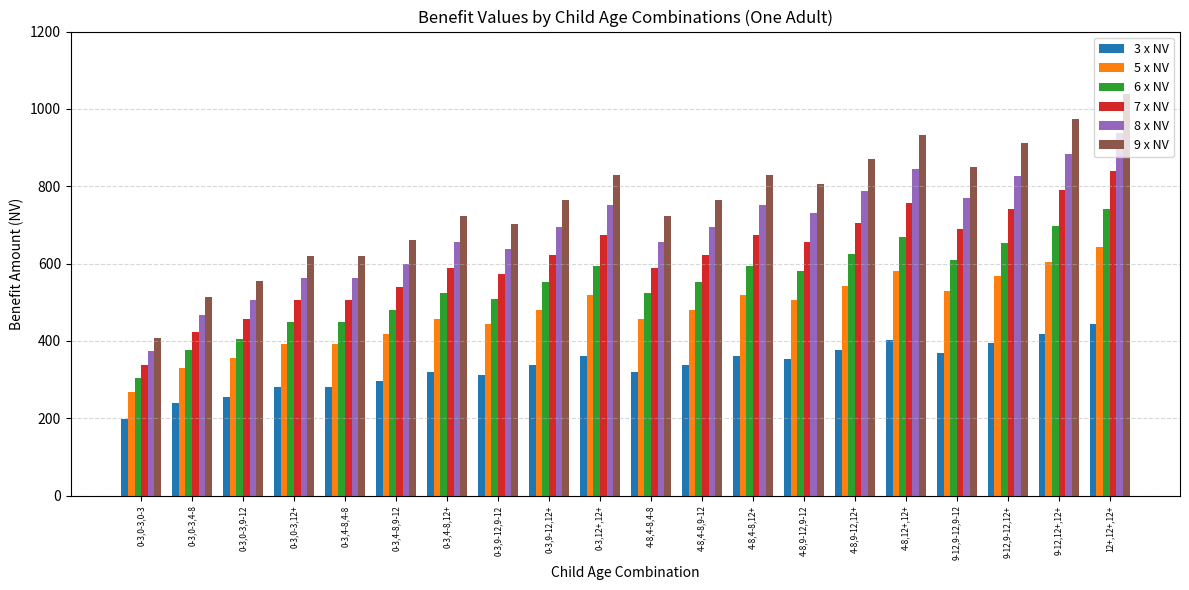

What is the value of the 3 x NV bar at the 12th from the left?

337